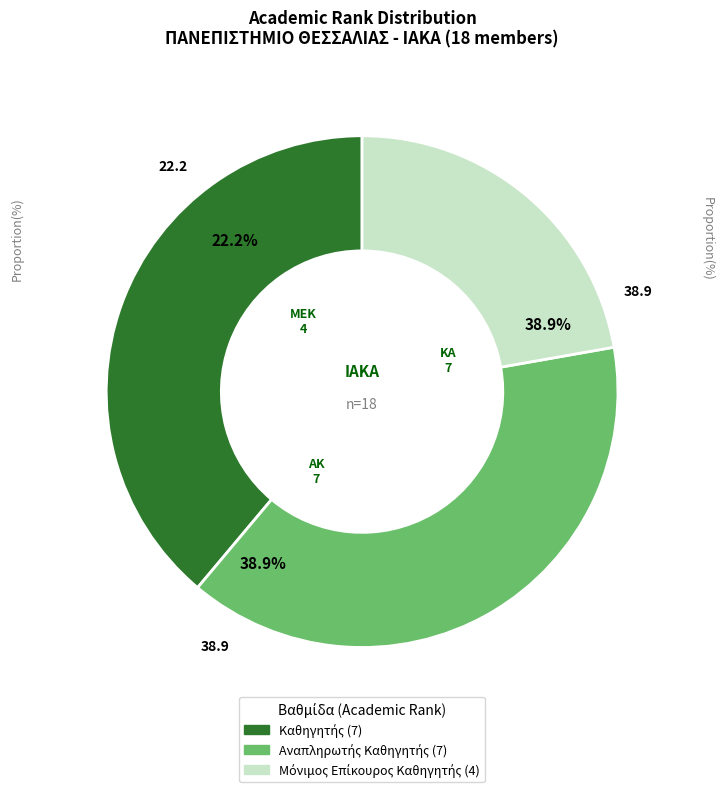

The Αναπληρωτής Καθηγητής slice represents 39% of the pie. True or false?

True